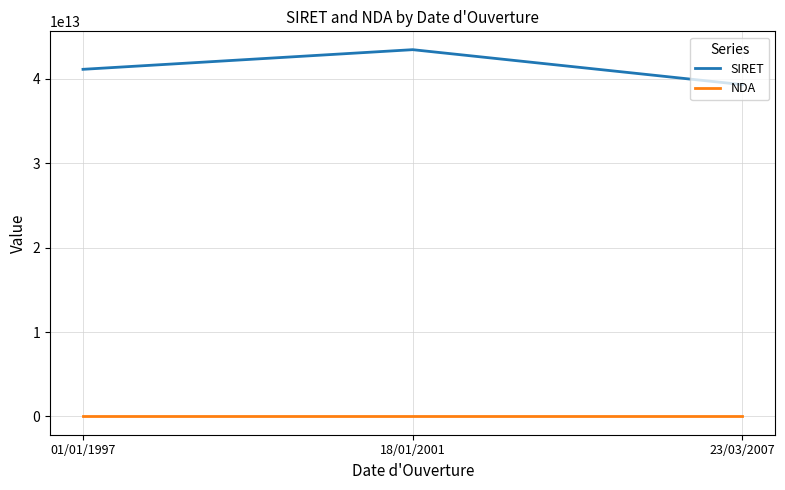

Rank the series at 18/01/2001 from lowest to highest value.

NDA, SIRET